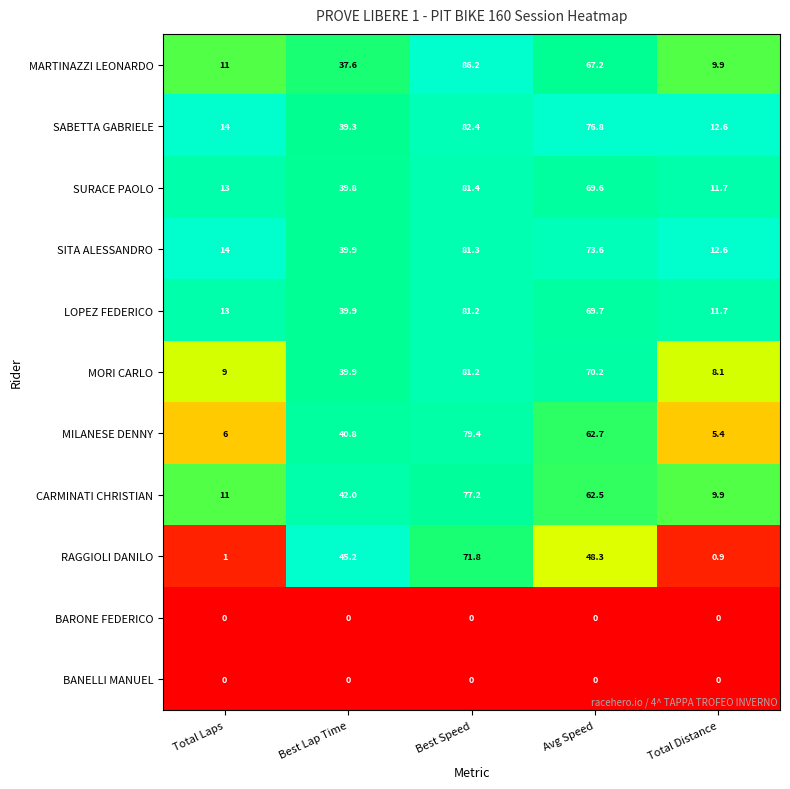

Which series has the widest spread of values?

MARTINAZZI LEONARDO